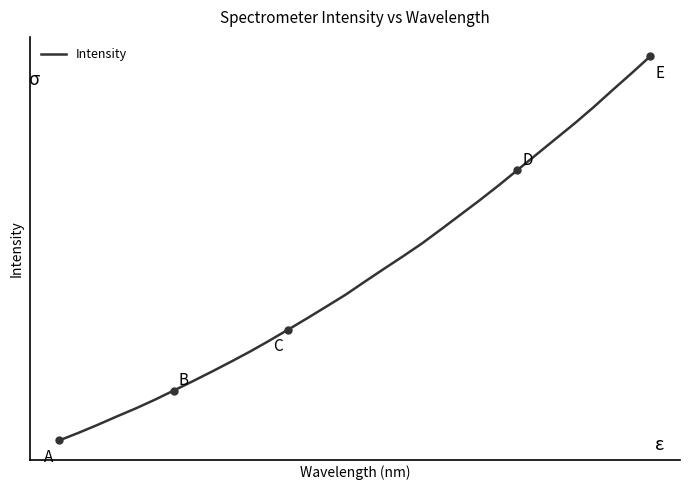

Does the chart display data point markers on the line(s)?

No